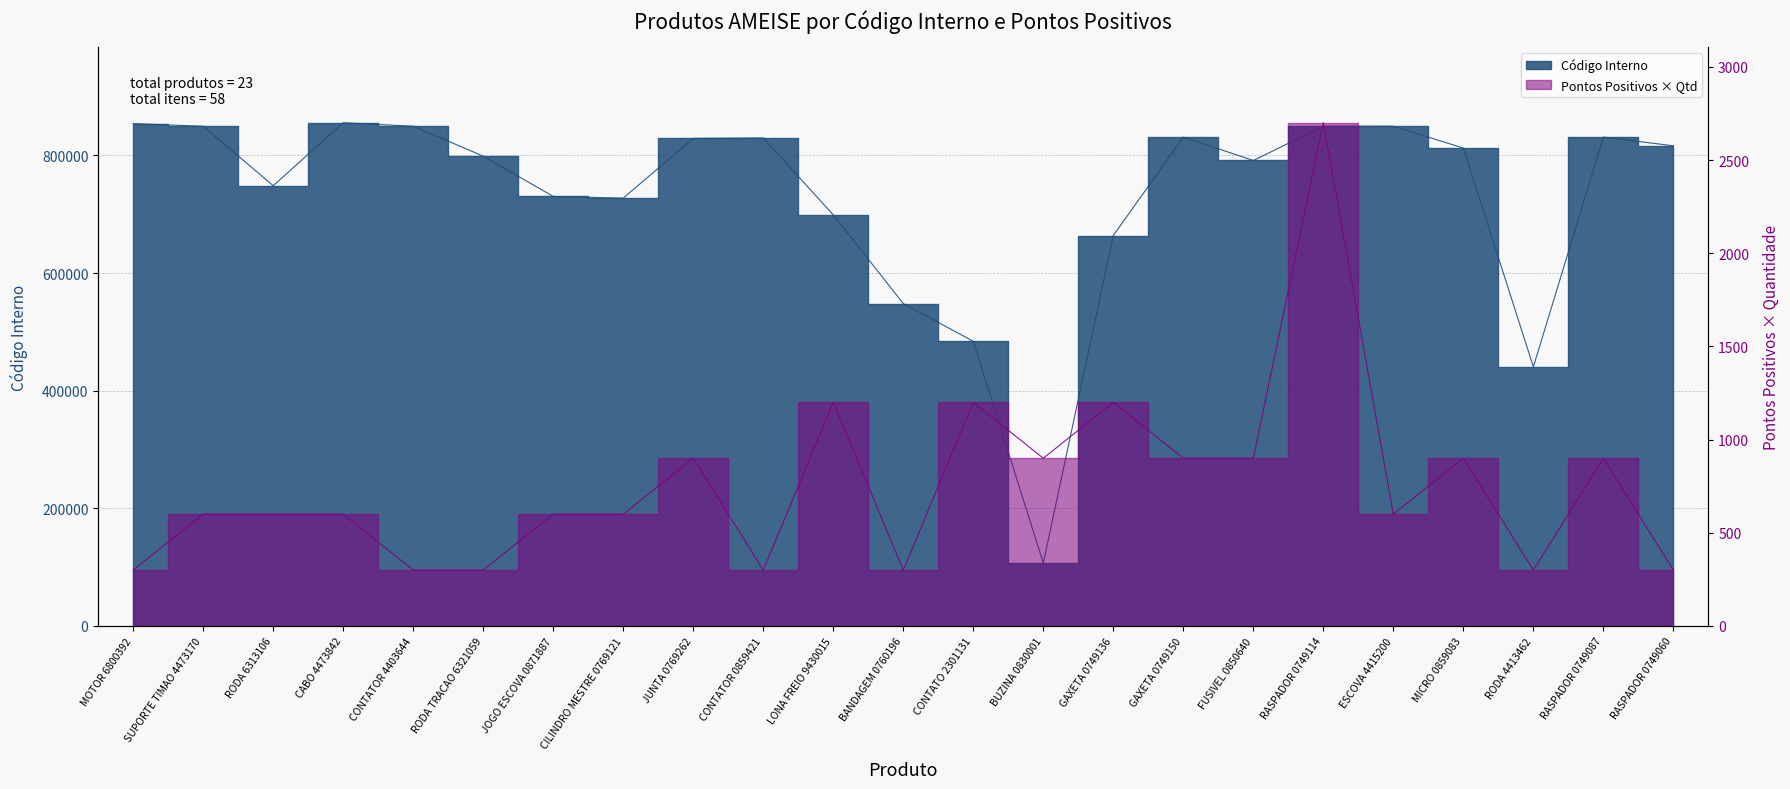

How many interior local valleys (lower than both neighbors) does the data have?

5